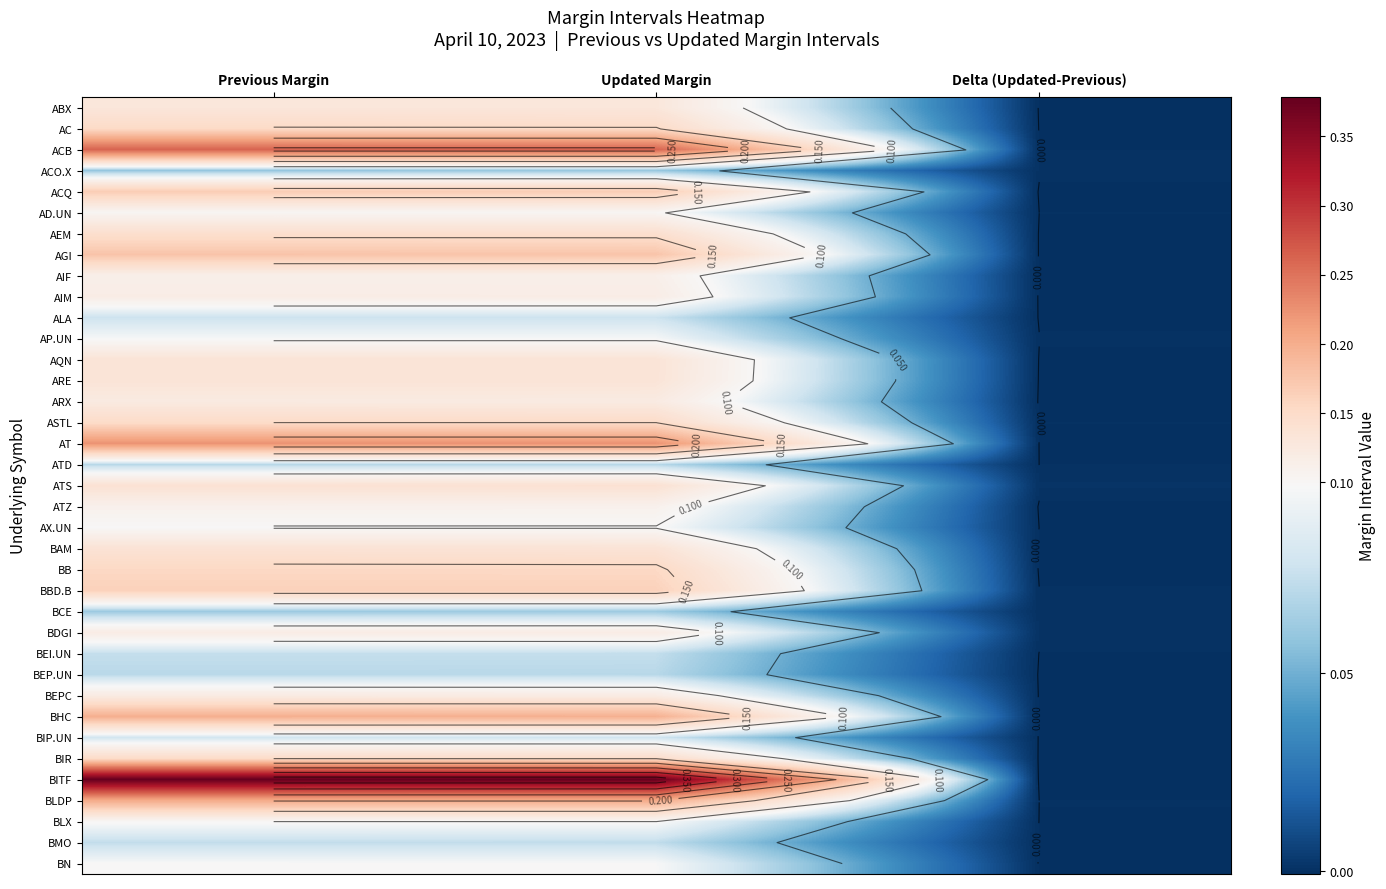

At which label does ACB reach its minimum?

Delta (Updated-Previous)